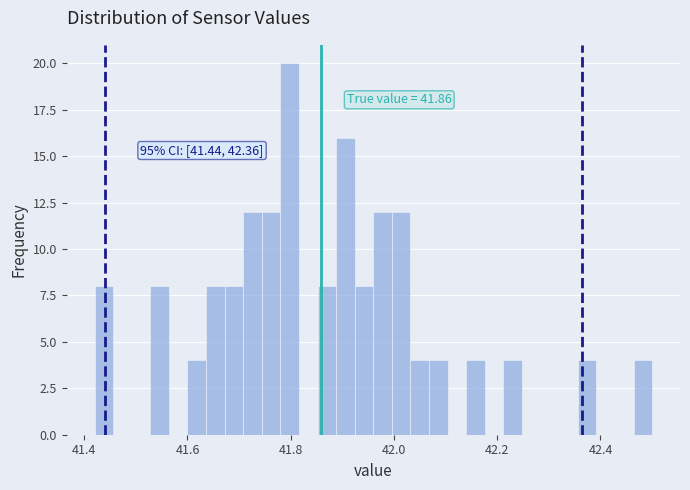

Read against the x-axis, roughly where is the centre of the tallest bar?

41.80